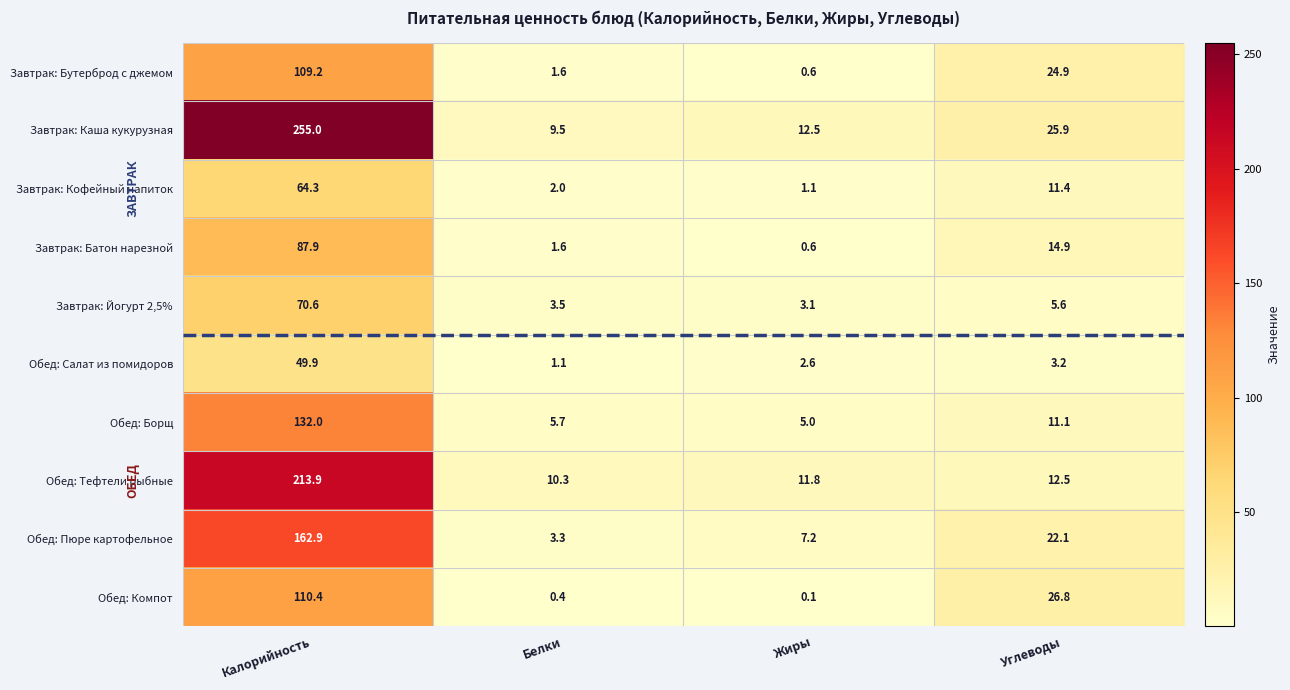

How many values in the Обед: Борщ series exceed 11?

2